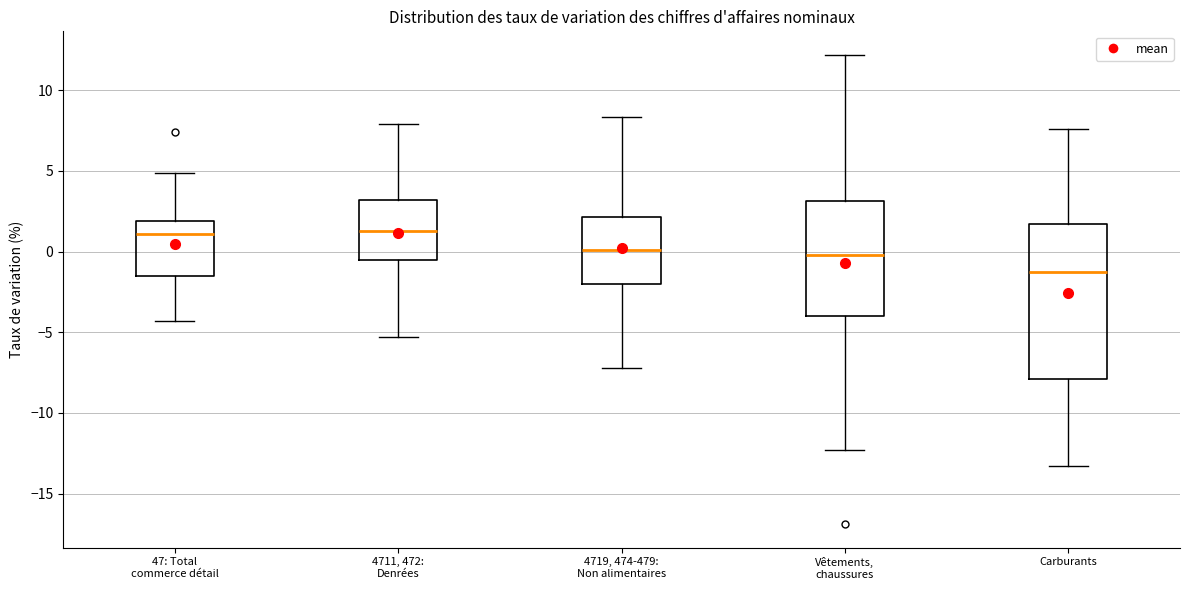

Comparing the boxes themselves (not the whiskers), which one is the tallest?

Carburants